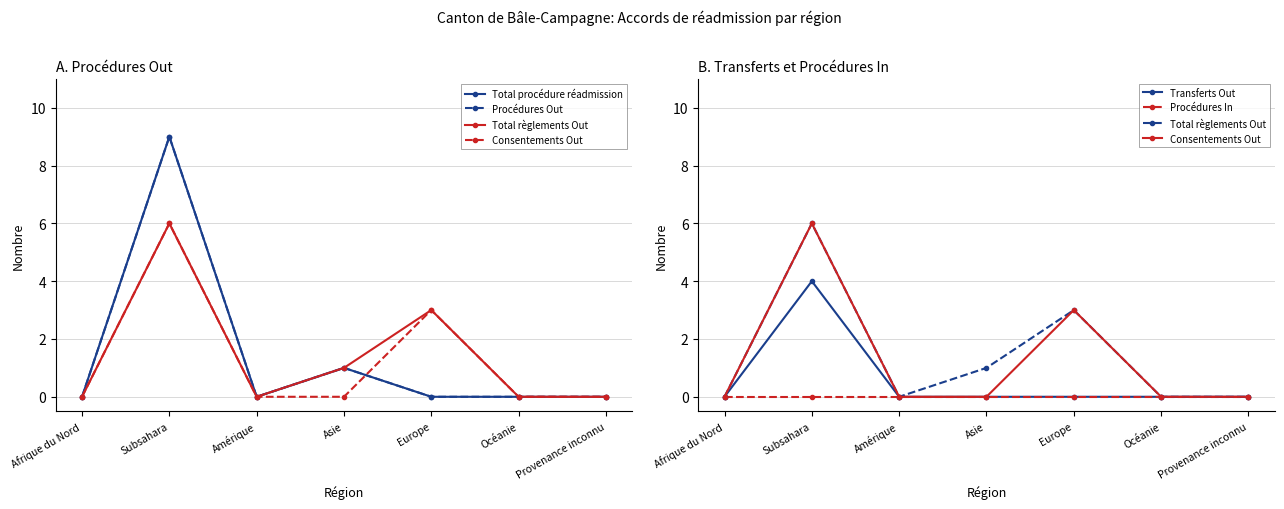

What is the difference between the maximum and minimum values in the Procédures Out series?

9